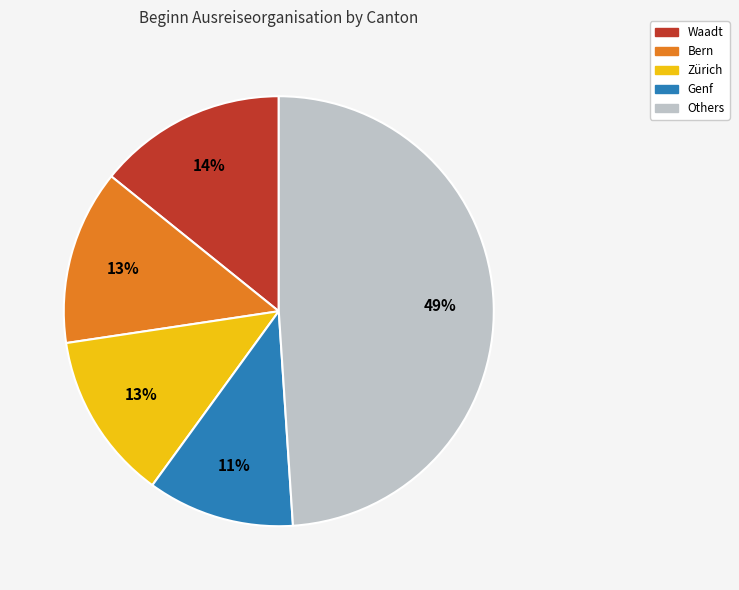

Count the number of slices in the pie.

5